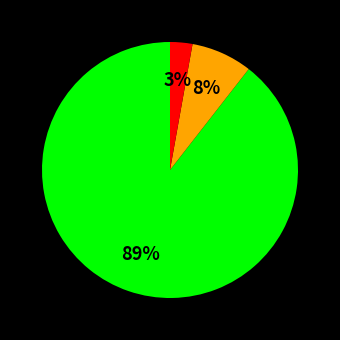

Count the number of slices in the pie.

3